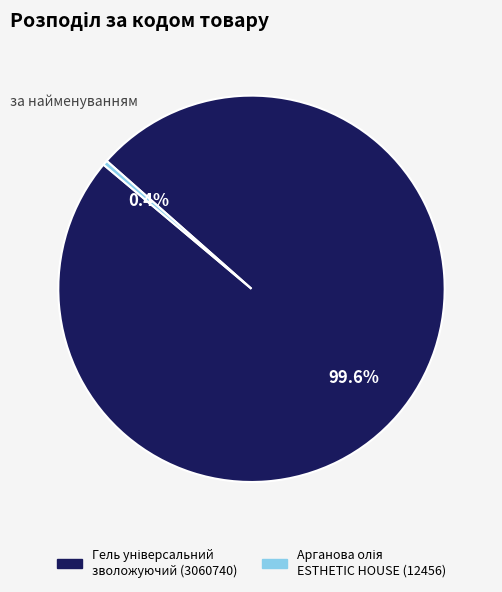

Does any single category account for the majority?

Yes